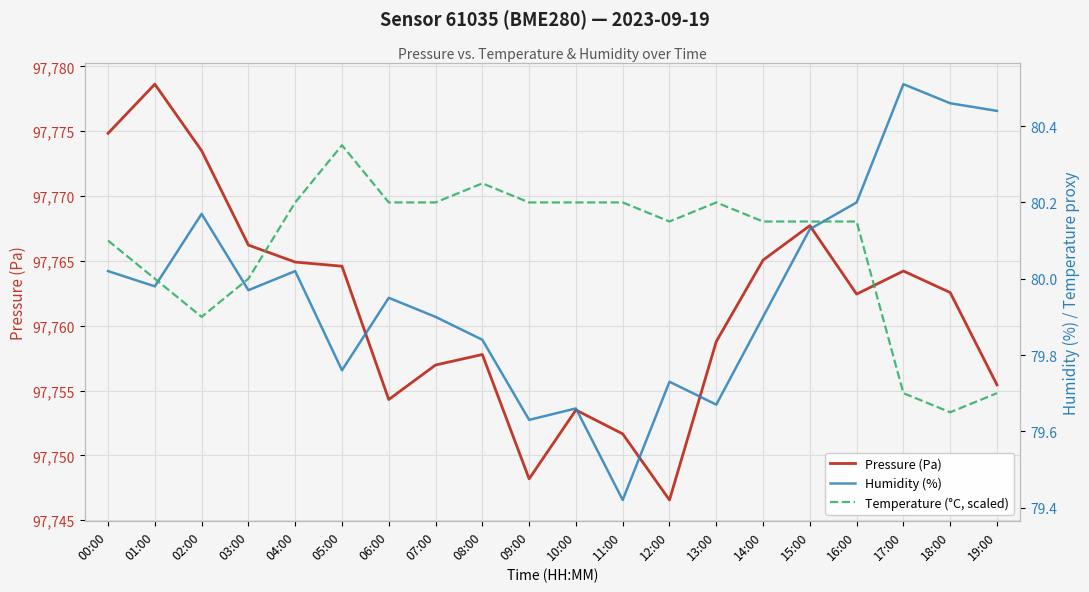

What is the label of the 17th point from the left?

16:00